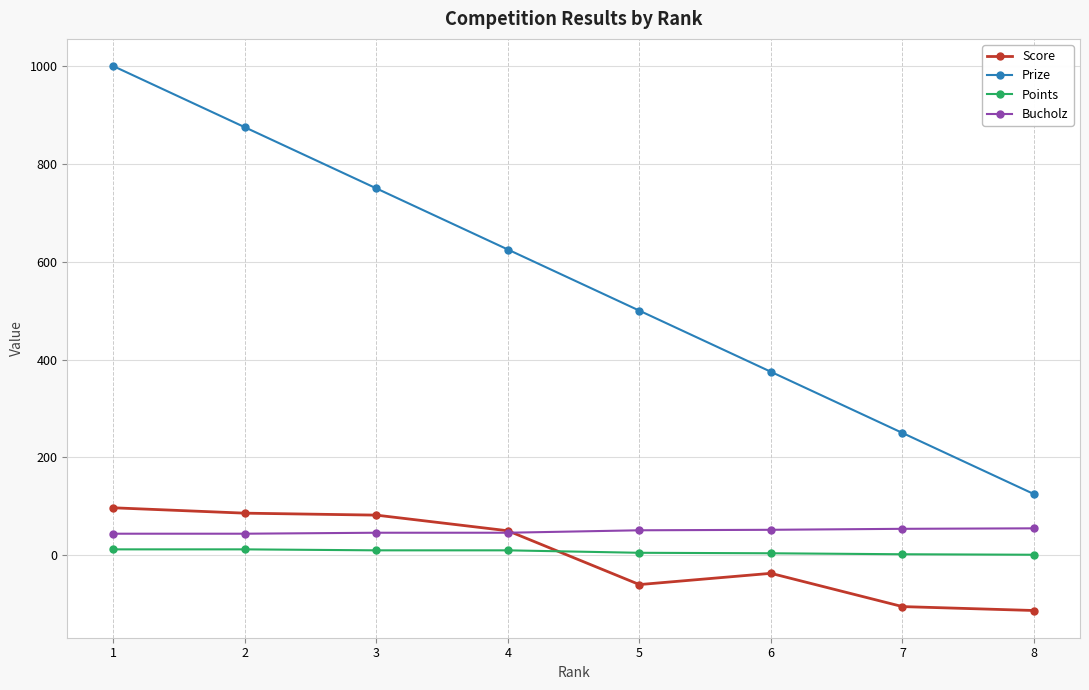

Rank the series by their maximum value, from highest to lowest.

Prize, Score, Bucholz, Points